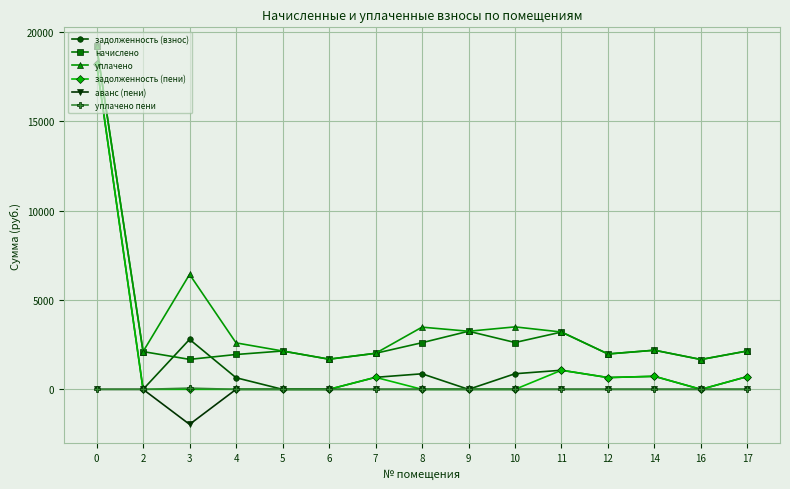

How many data points does each series have?

15